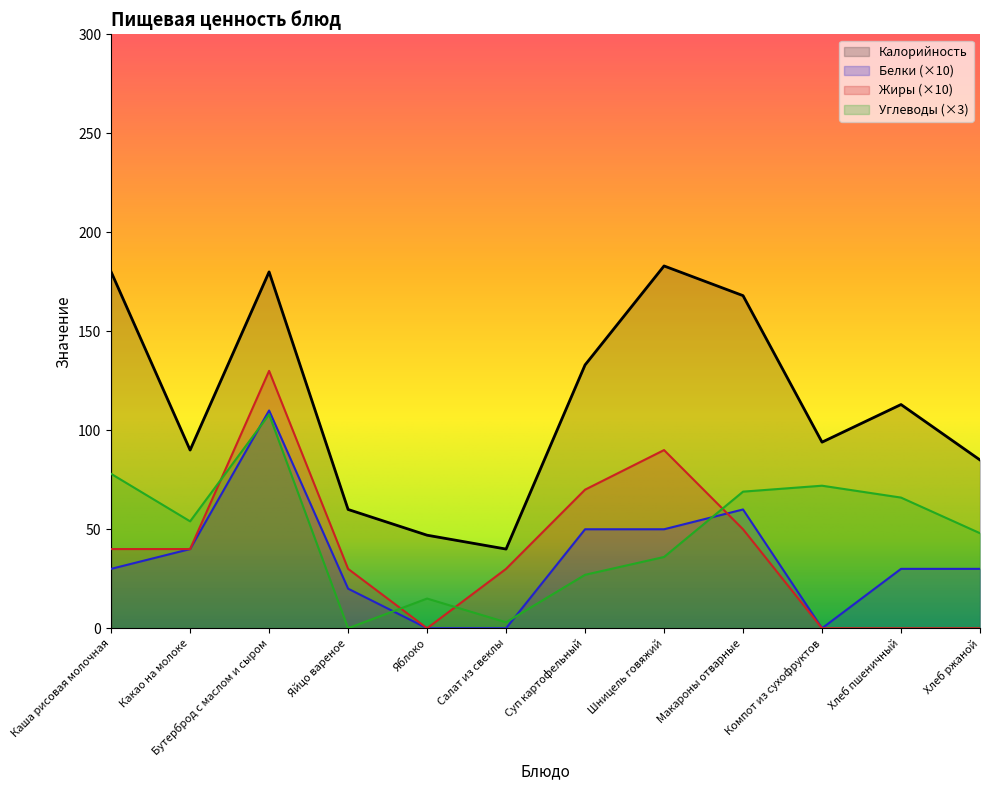

What are all the series names shown in the legend?

Калорийность, Белки (×10), Жиры (×10), Углеводы (×3)